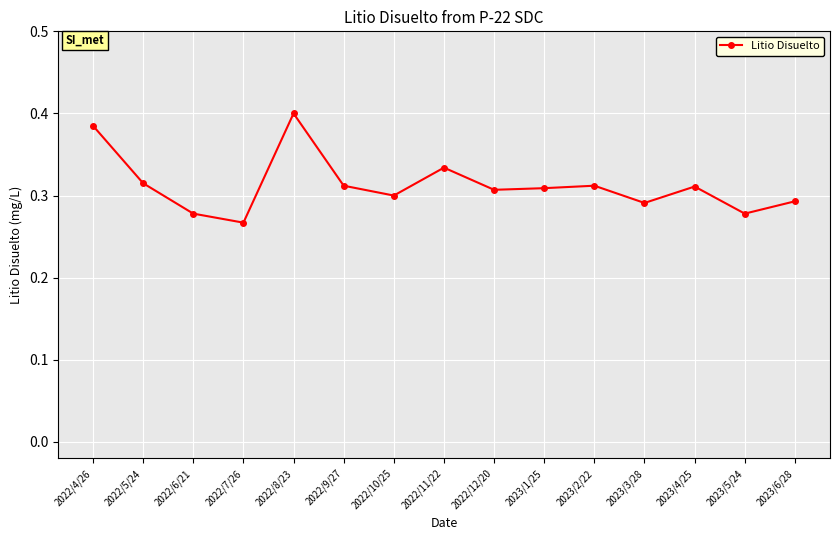

What is the sum of the values at 2022/10/25 and 2022/5/24?

0.6